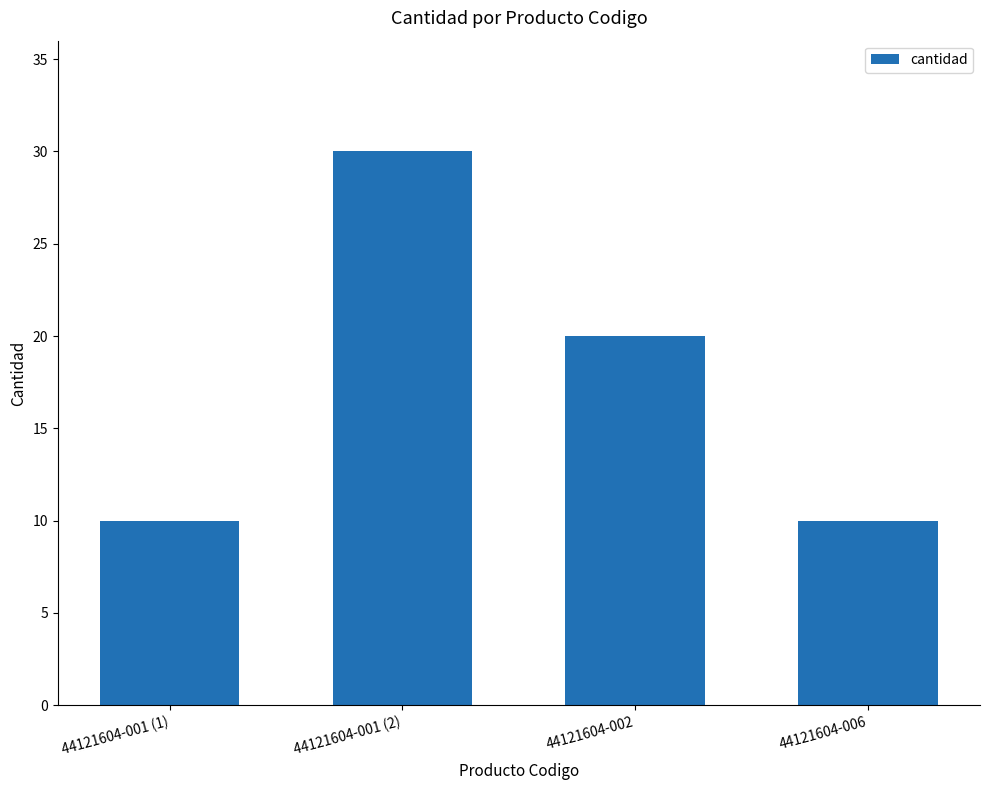

What is the maximum value shown in the chart?

30